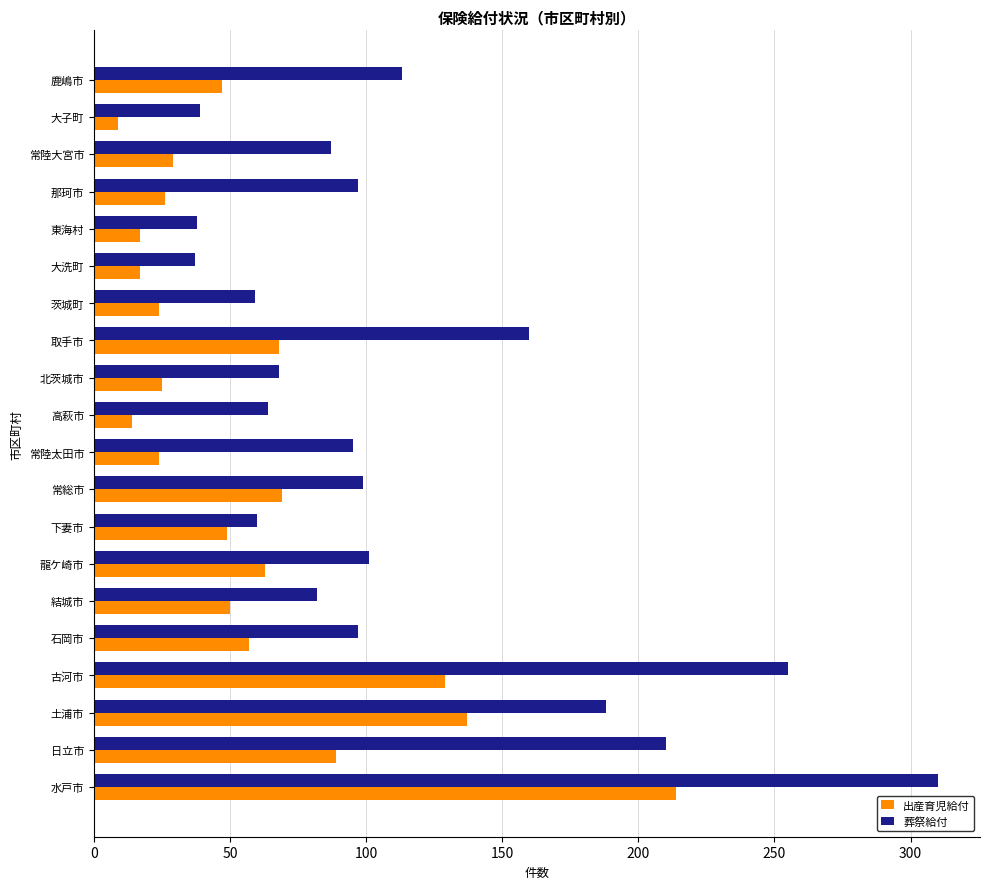

Rank the series by their average value, from lowest to highest.

出産育児給付, 葬祭給付